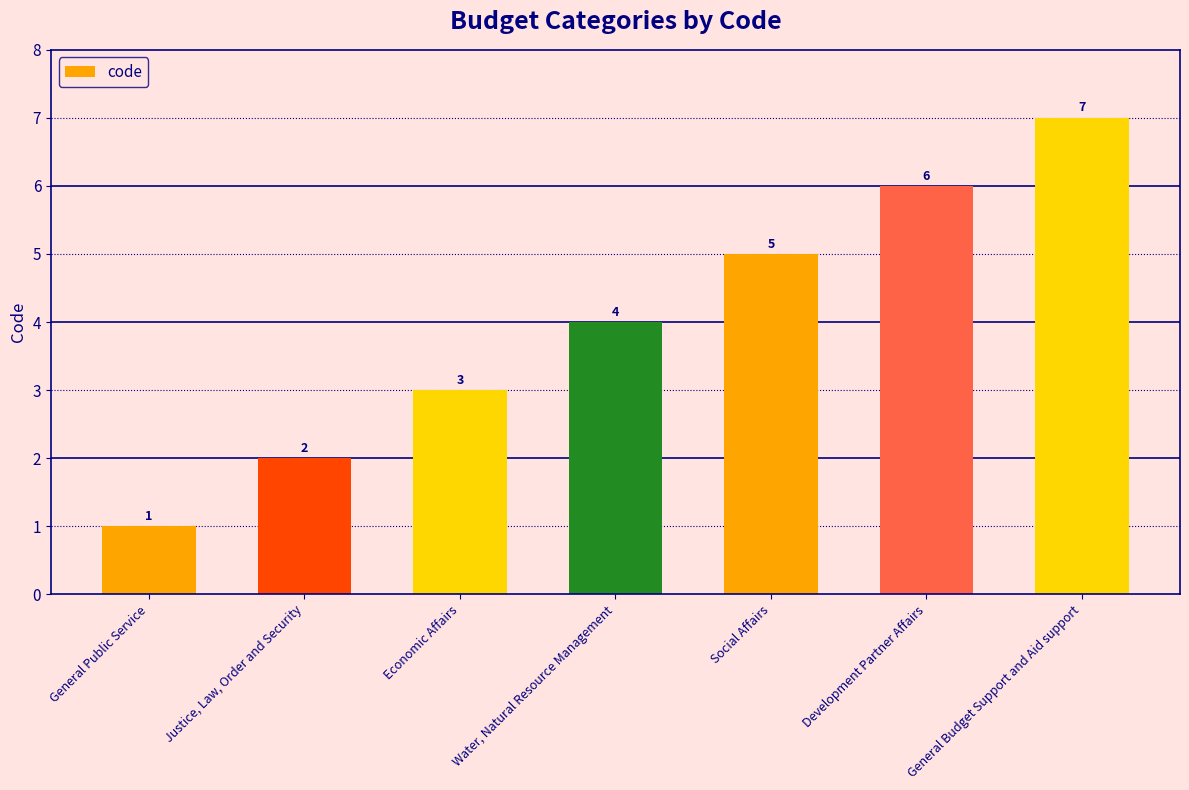

What is the greatest value displayed?

7